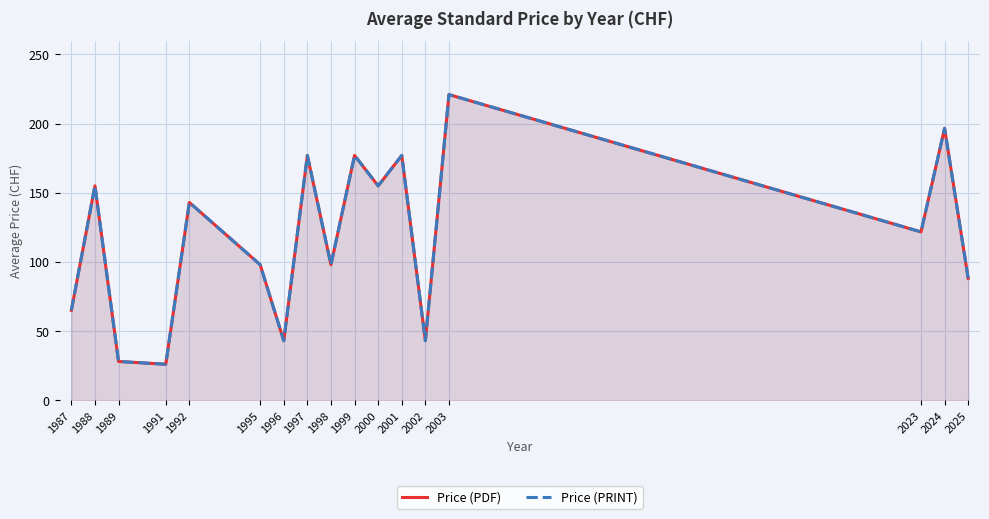

How many distinct data groups are displayed?

2